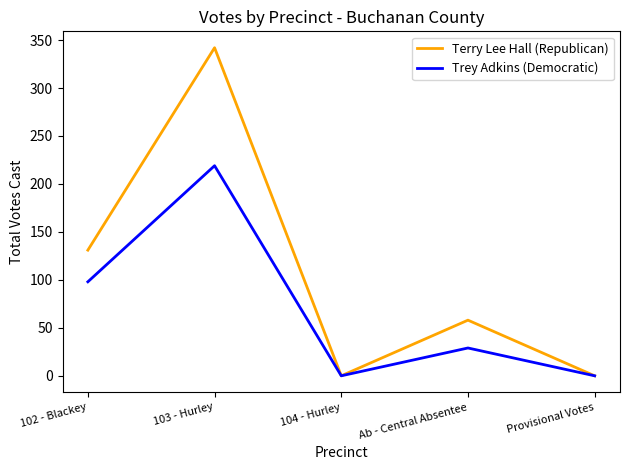

At 103 - Hurley, list the series in order from smallest to largest.

Trey Adkins (Democratic), Terry Lee Hall (Republican)